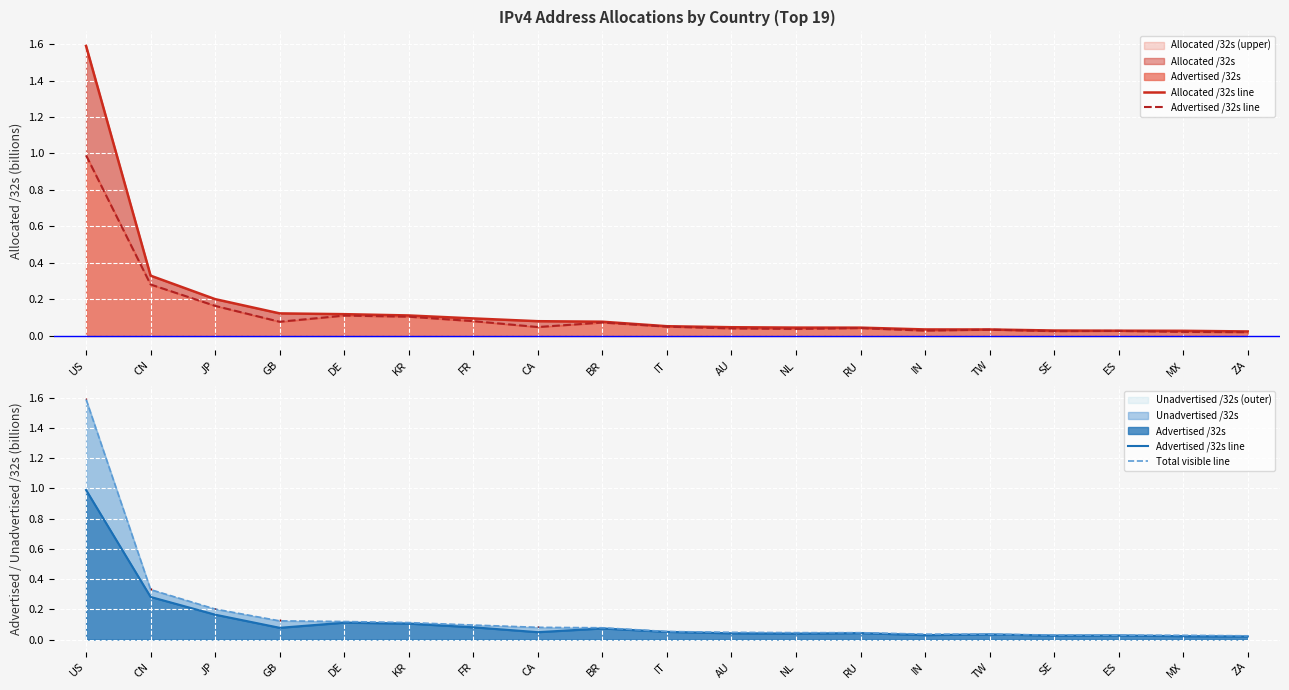

How many interior local peaks does the Advertised /32s line series have?

5